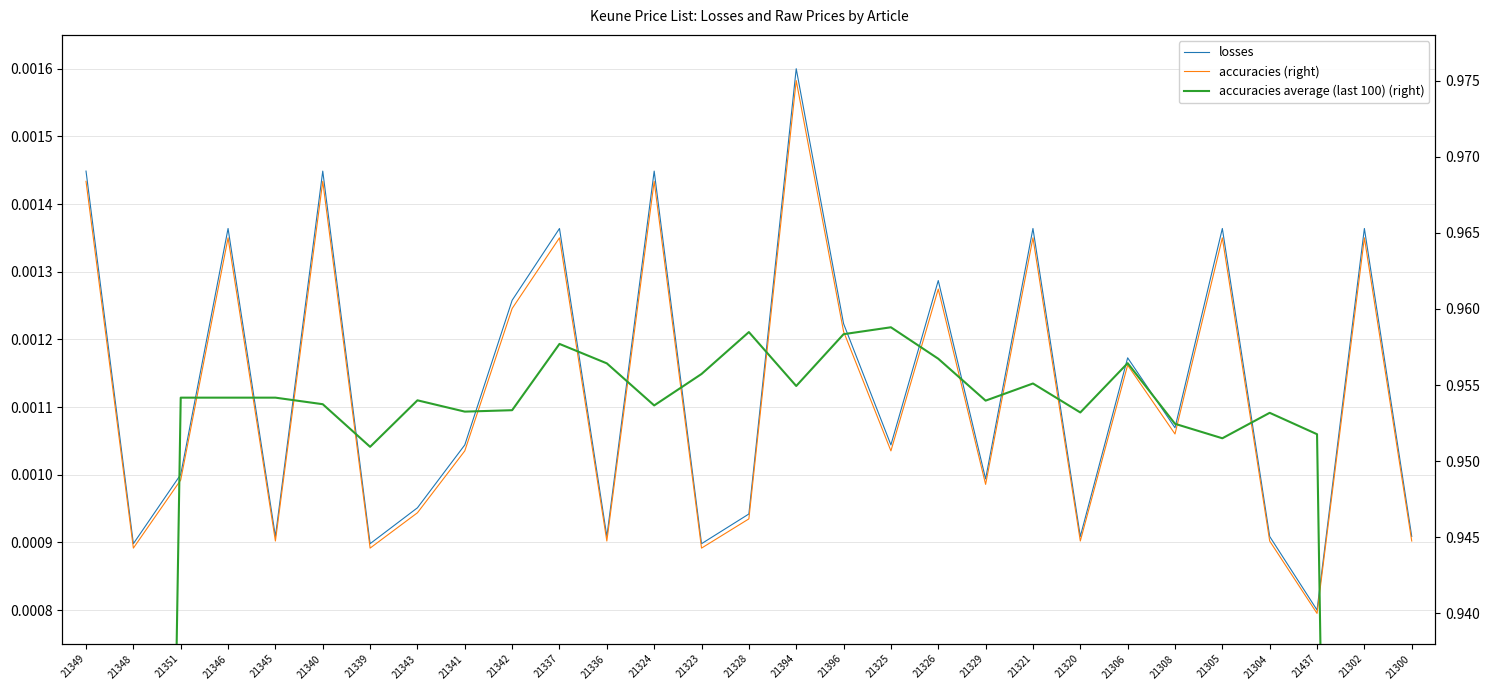

Where is the first local maximum for accuracies (right)?

21346